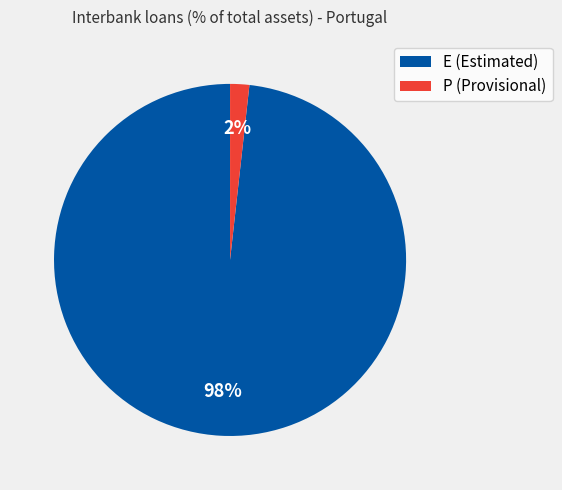

What percentage is the P (Provisional) slice, to the nearest percent?

2%